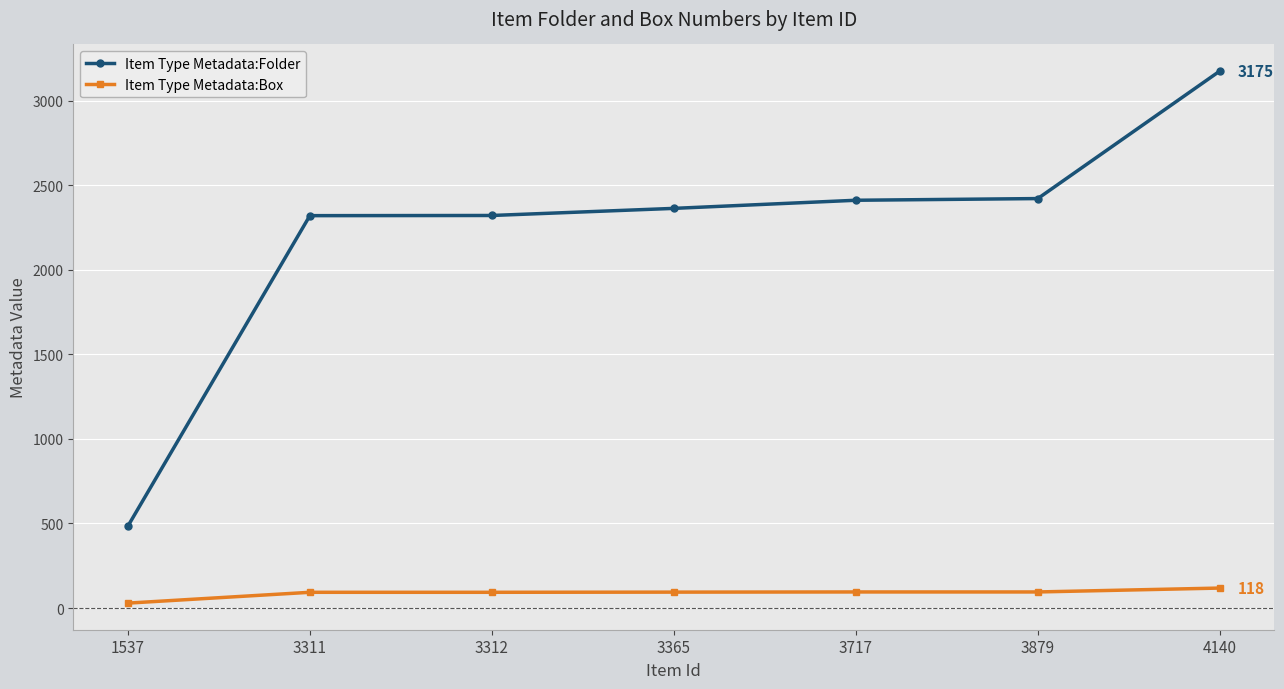

What is the difference between the highest and lowest values at 3365?

2269